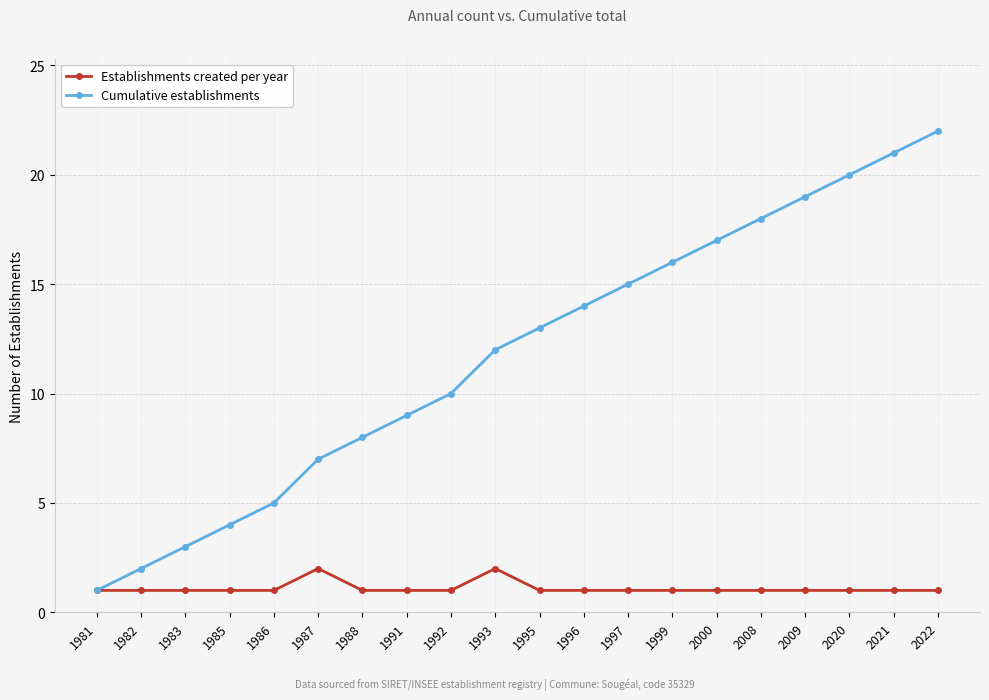

At 1999, list the series in order from largest to smallest.

Cumulative establishments, Establishments created per year